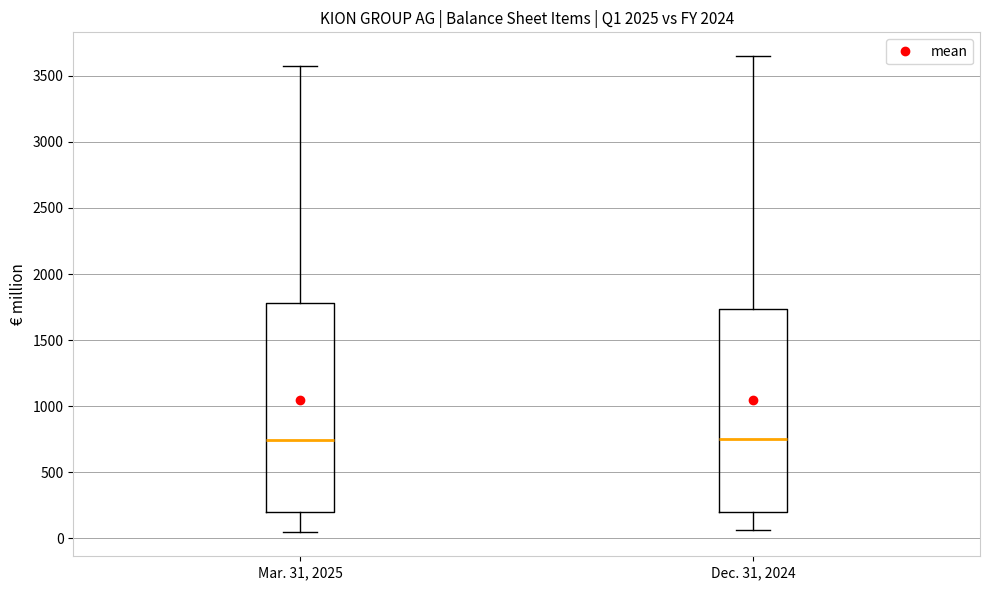

Where does the upper whisker of the box for Mar. 31, 2025 end on the y-axis? The values are not printed on the chart, so give them approximately, as read against the axis.

3550